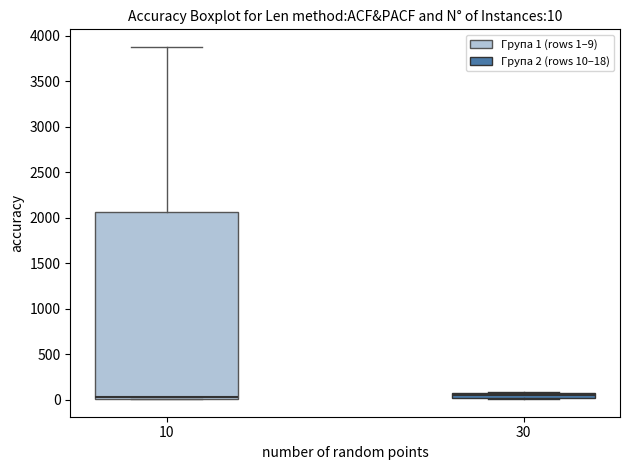

Which box is the tallest, from its lower edge to its upper edge?

10